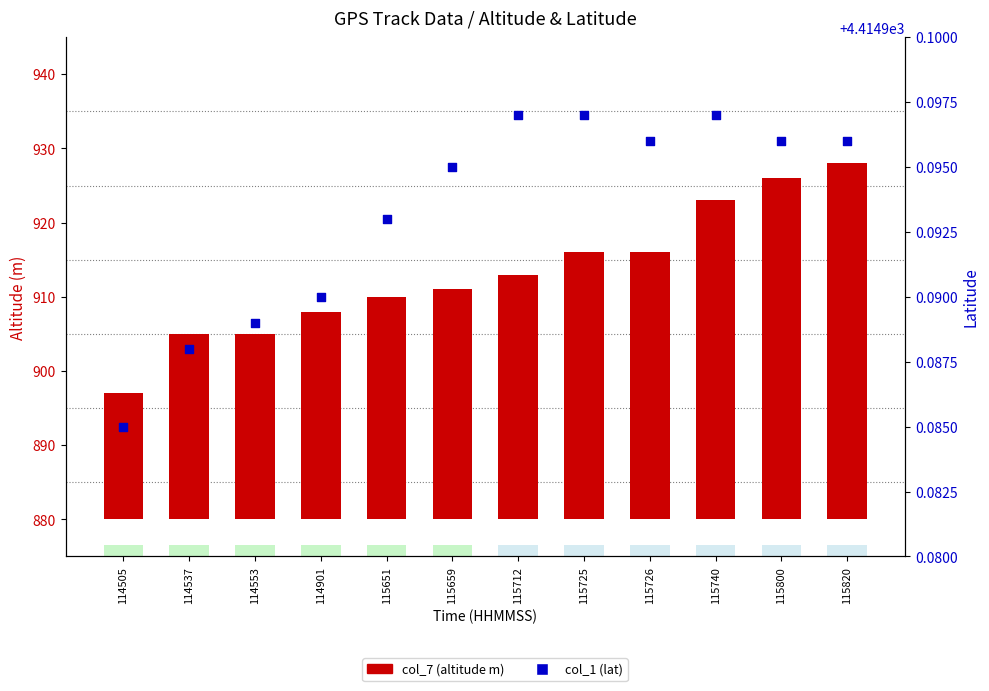

Which series reaches the minimum Y coordinate?

col_7 (altitude m)